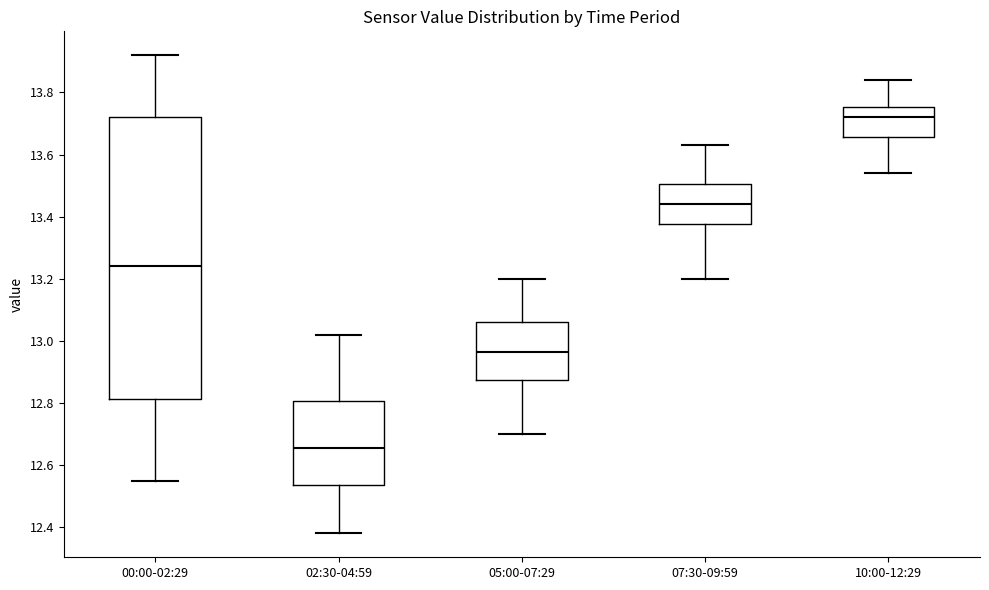

Which box is the tallest, from its lower edge to its upper edge?

00:00-02:29